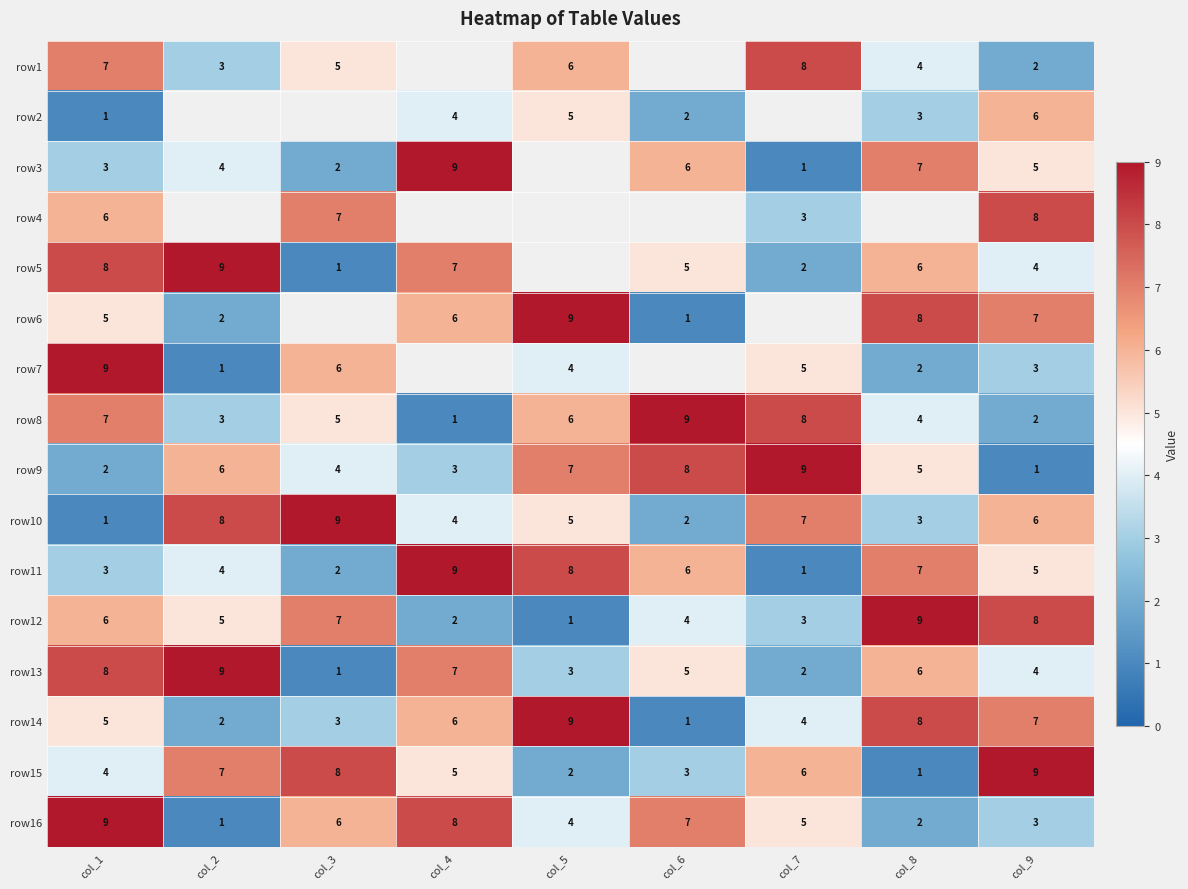

What is the difference between the maximum and minimum values in the row11 series?

8